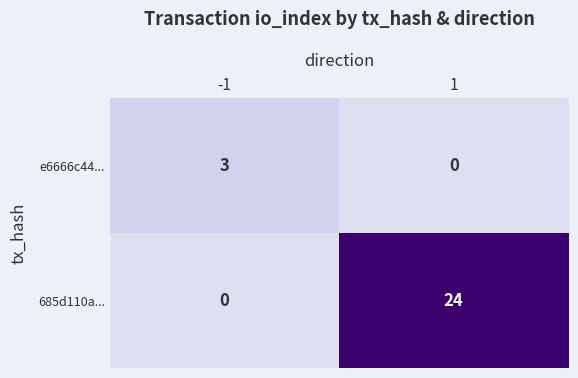

Rank the series at -1 from highest to lowest value.

e6666c44..., 685d110a...